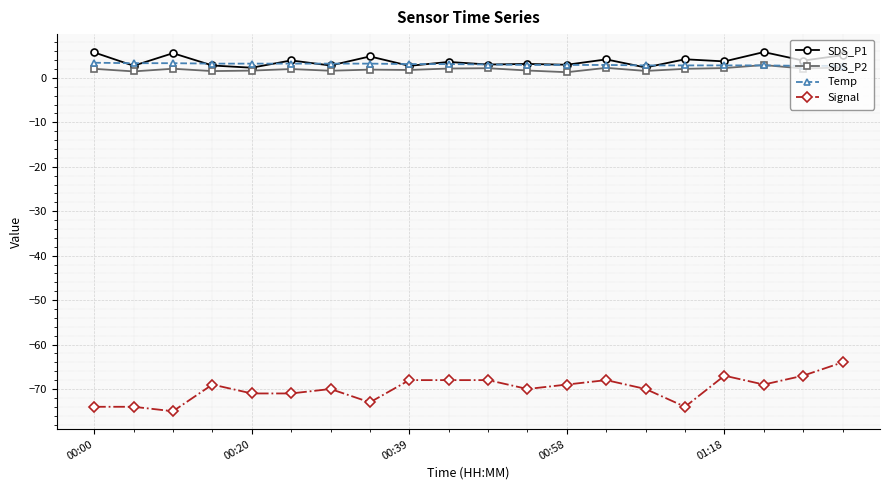

What is the maximum value shown in the chart?

5.8